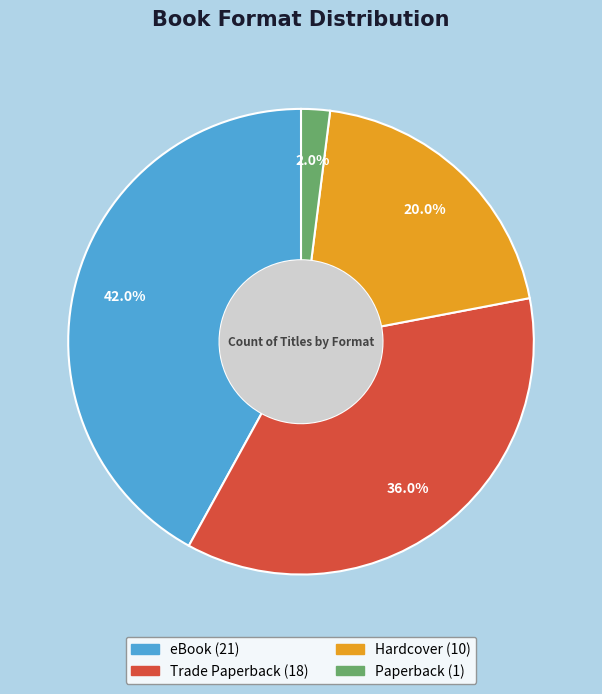

To the nearest percent, what is the difference between the eBook and Hardcover slice percentages?

22%